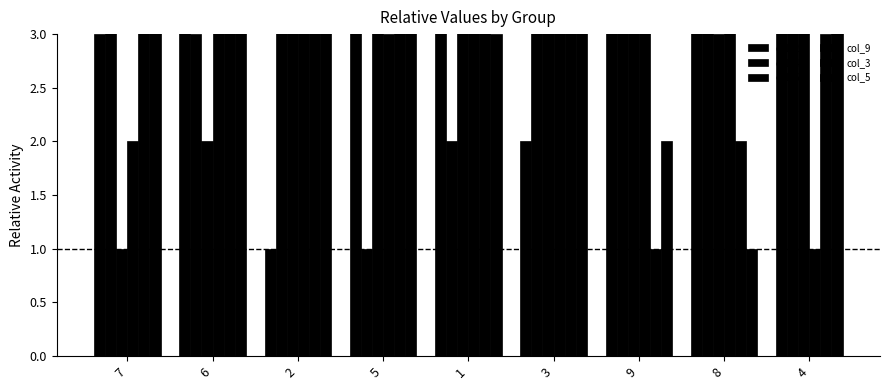

Is the value of col_2 at 8 greater than the value of col_3 at 7?

No